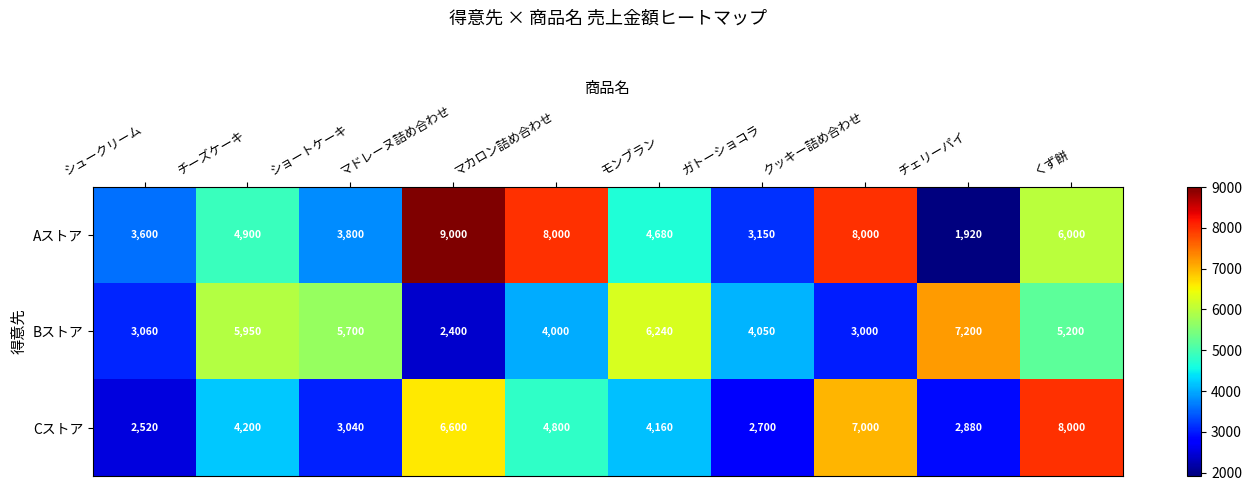

What is the difference between the highest and lowest values at モンブラン?

2080